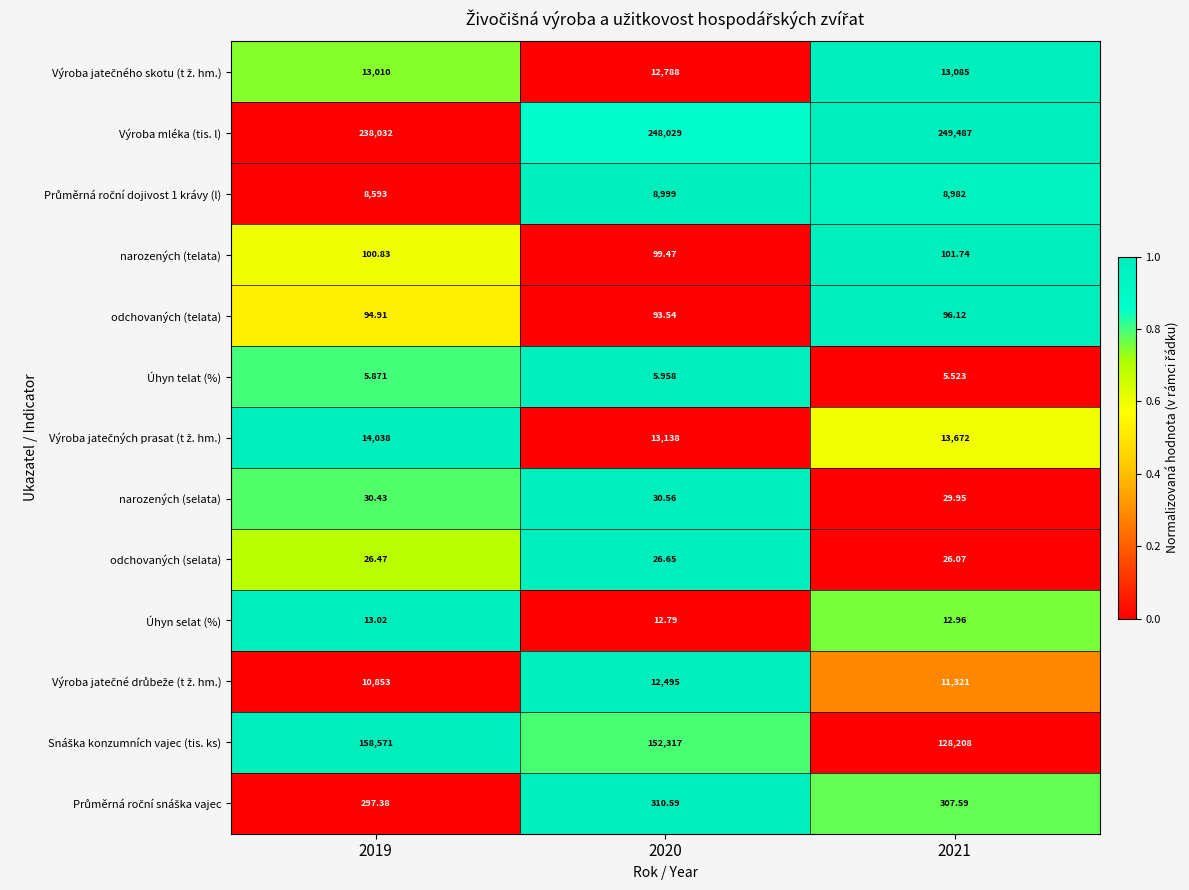

Is the value of narozených (telata) at 2021 greater than the value of odchovaných (telata) at 2021?

Yes